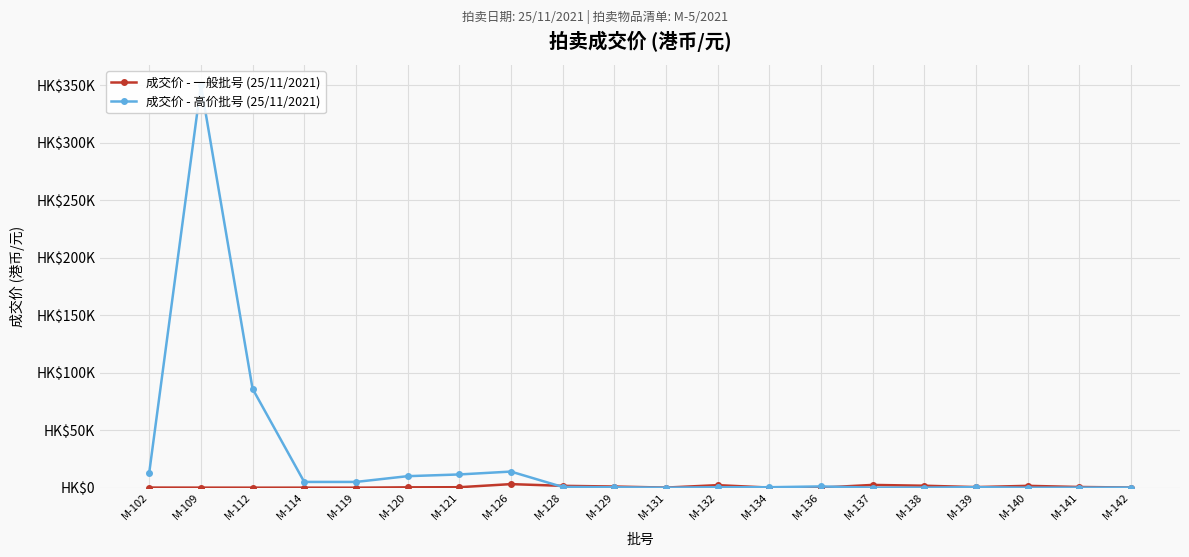

Is this an area chart (filled region under the line)?

No